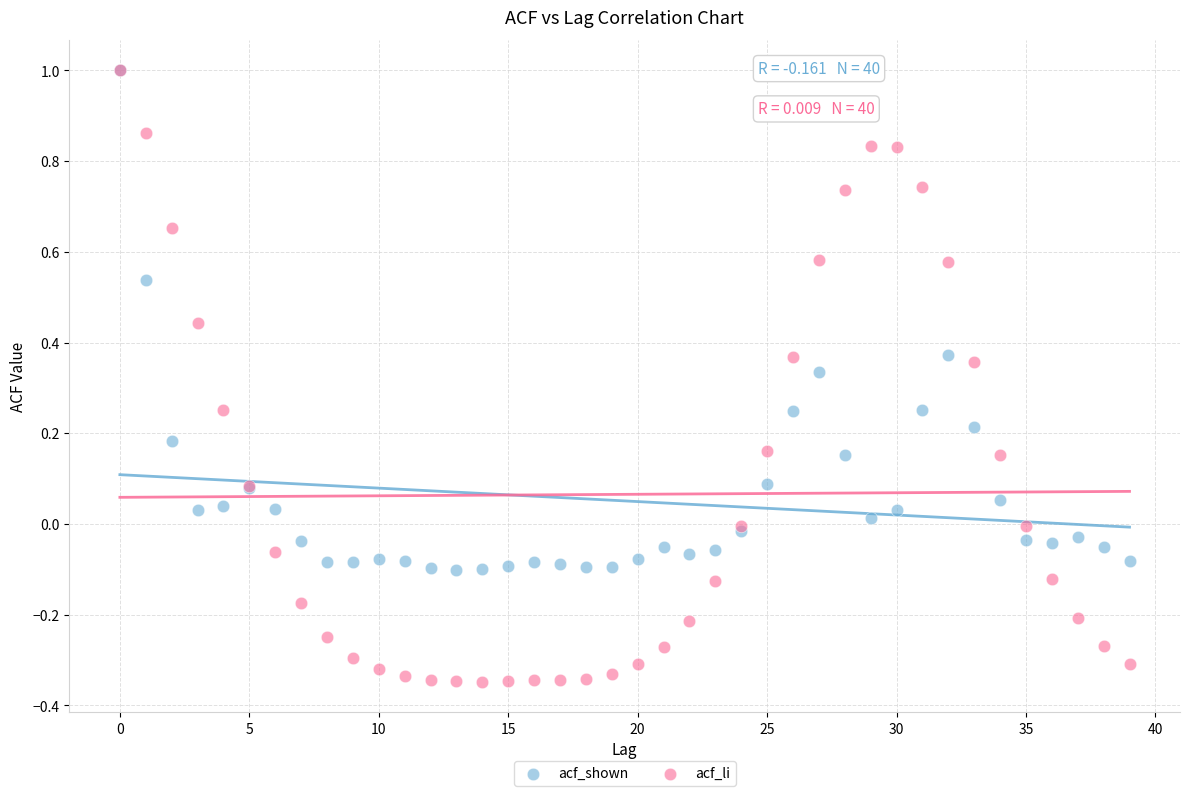

What are all the series names shown in the legend?

acf_shown, acf_li